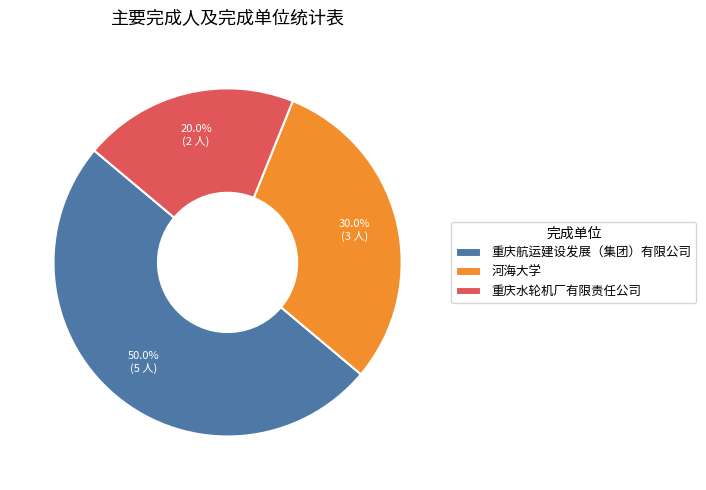

To the nearest percent, what portion does 河海大学 represent?

30%